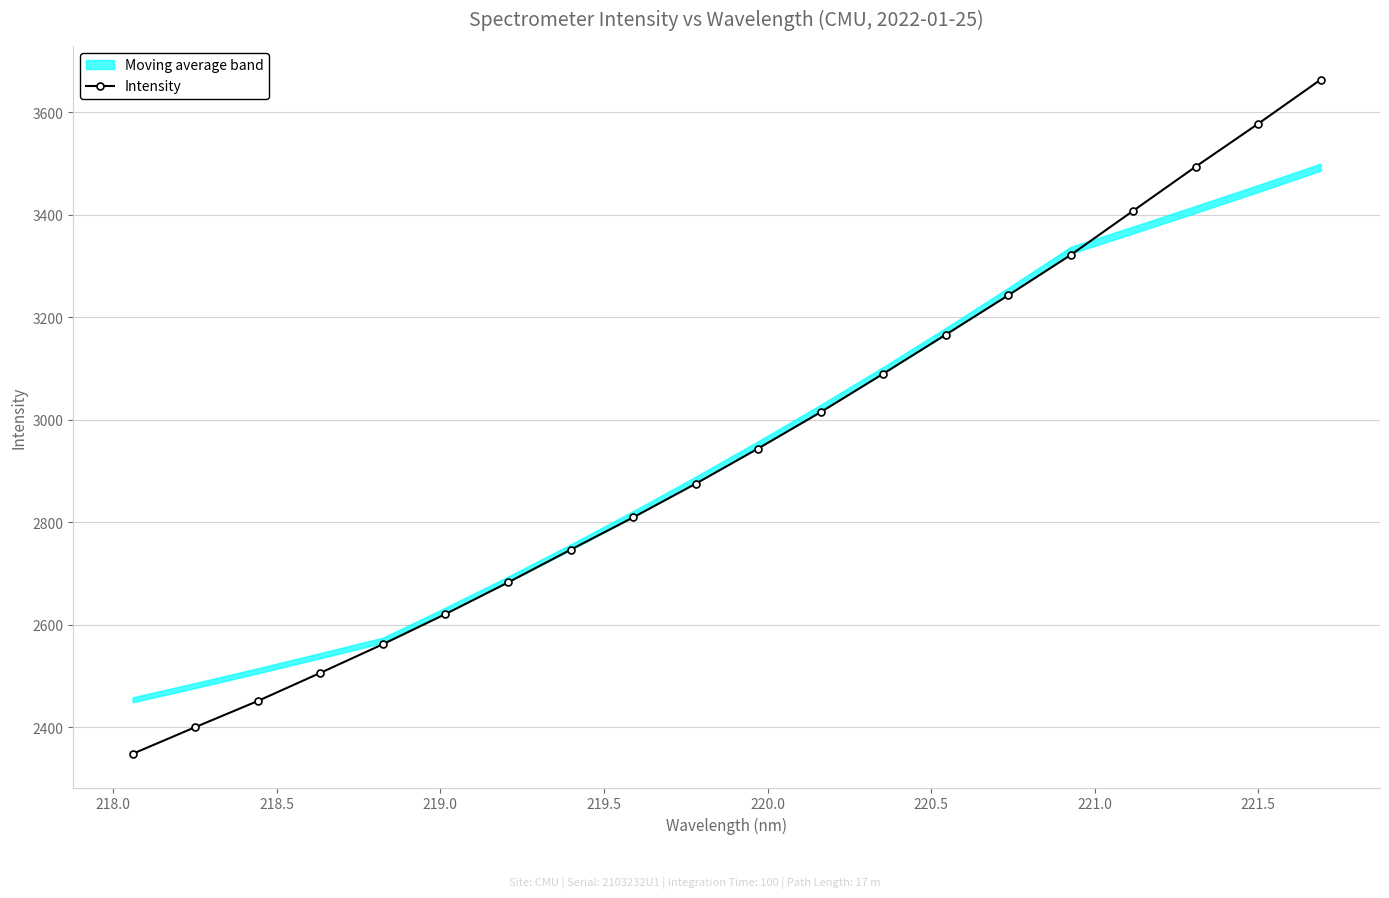

What is the minimum value for Intensity?

2348.1